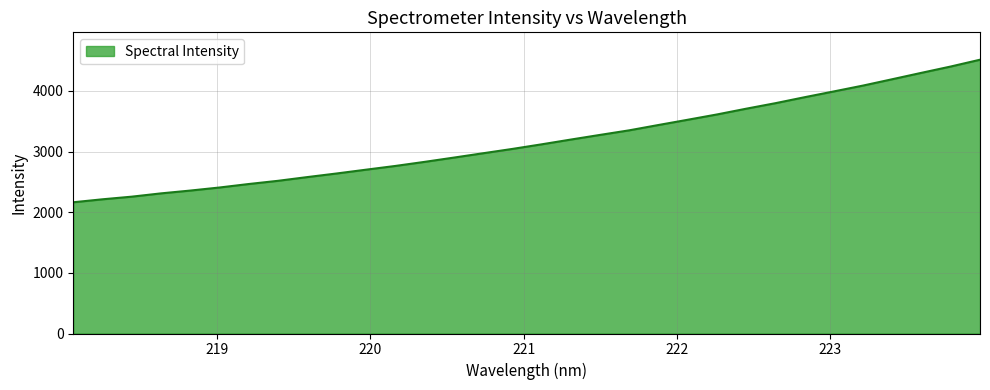

What is the difference between the maximum and minimum values?

2350.5